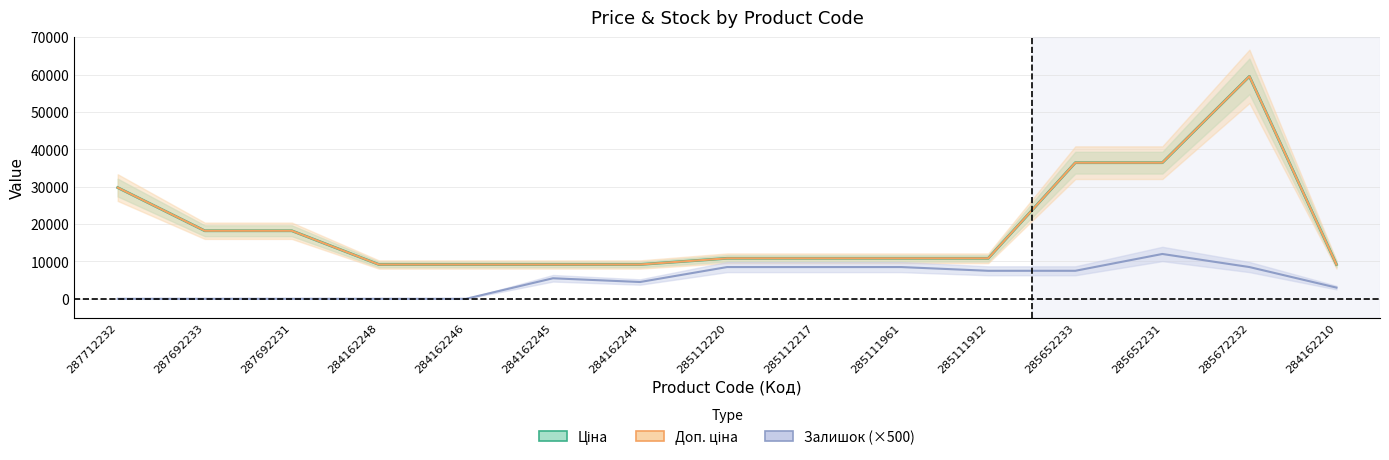

Which series changed the most between 284162246 and 285652233?

Ціна